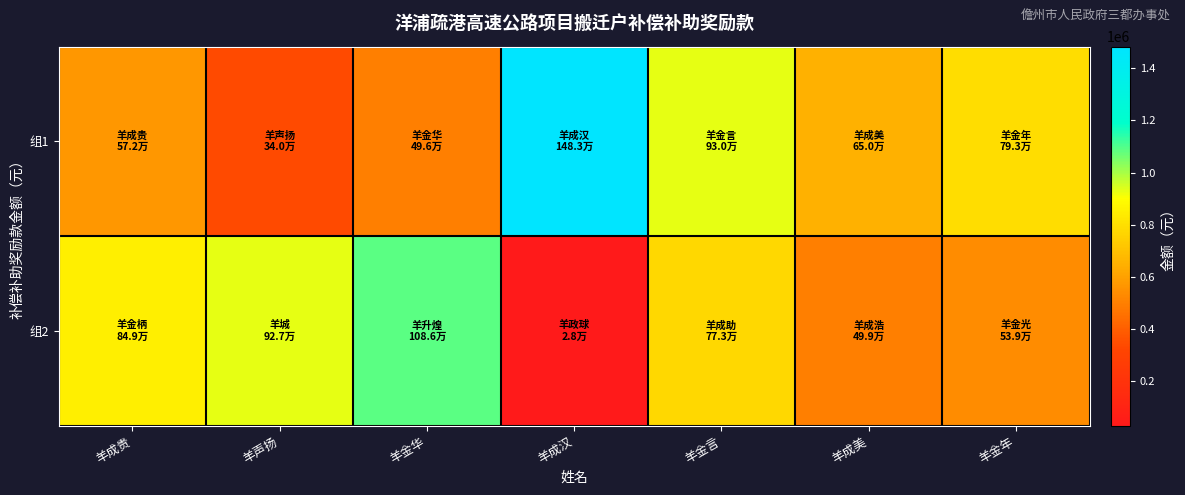

Which label corresponds to the smallest value in the chart?

羊成汉